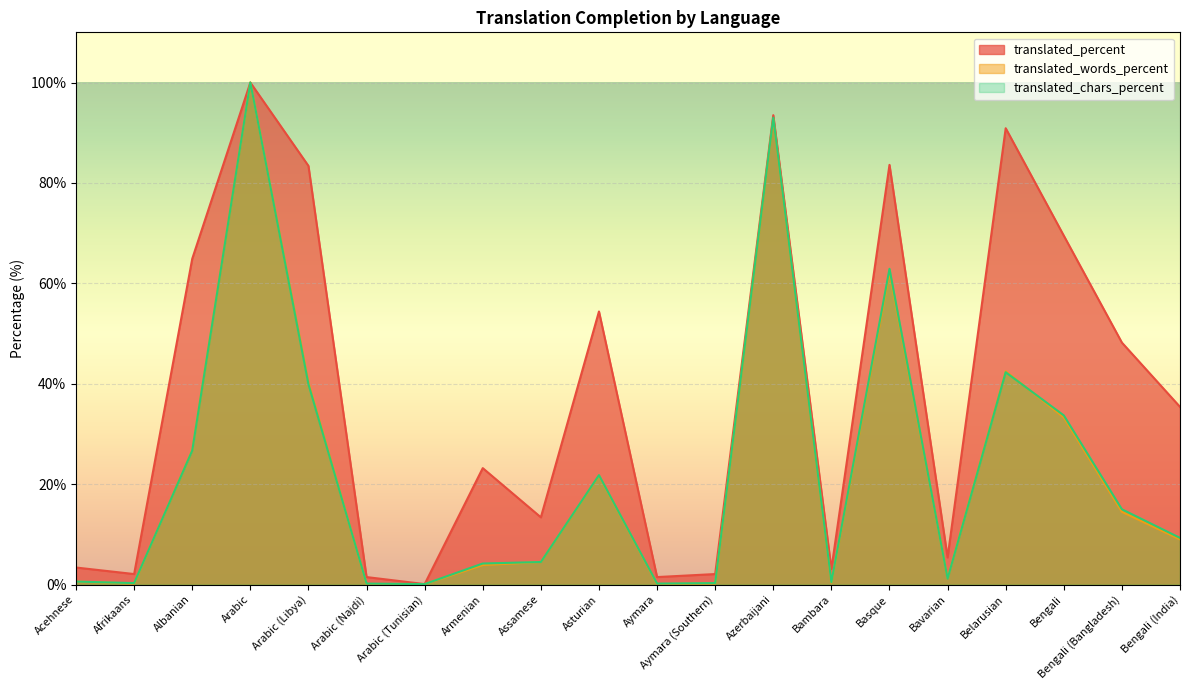

The translated_percent series shows 1.5 at Arabic (Najdi). True or false?

True